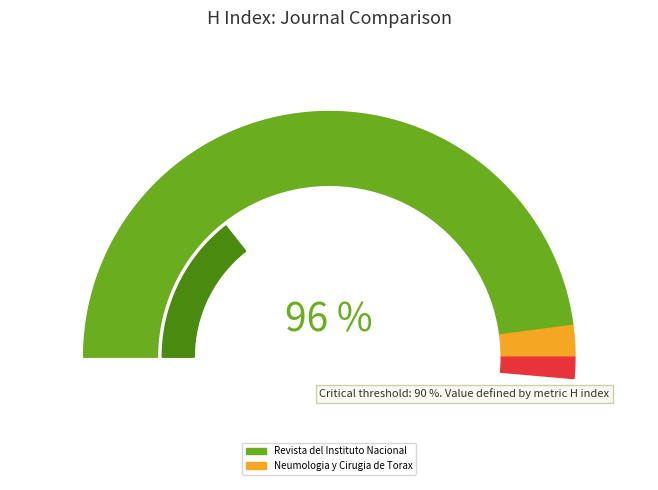

To the nearest percent, what portion does Revista del Instituto Nacional represent?

96%